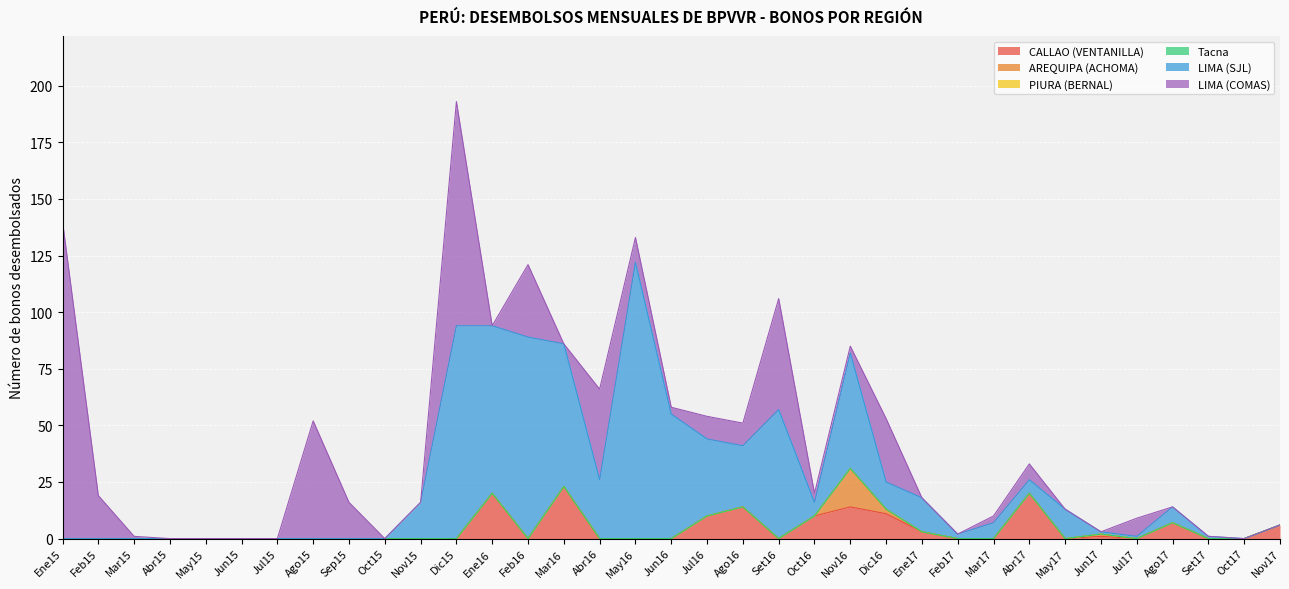

What position from the left is Sep15?

9